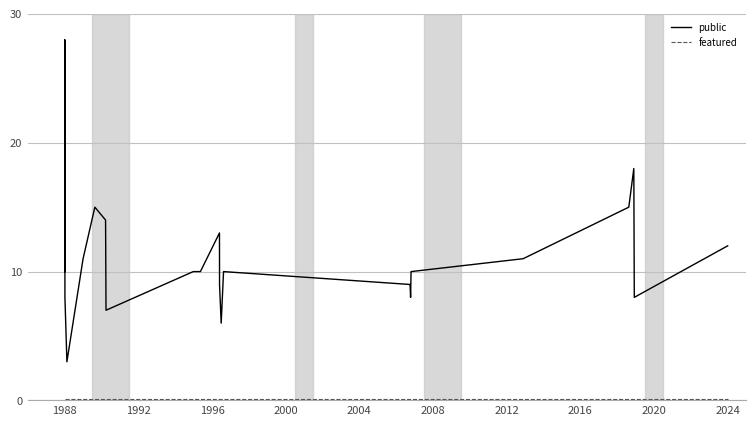

Which series has the largest total across all categories?

public